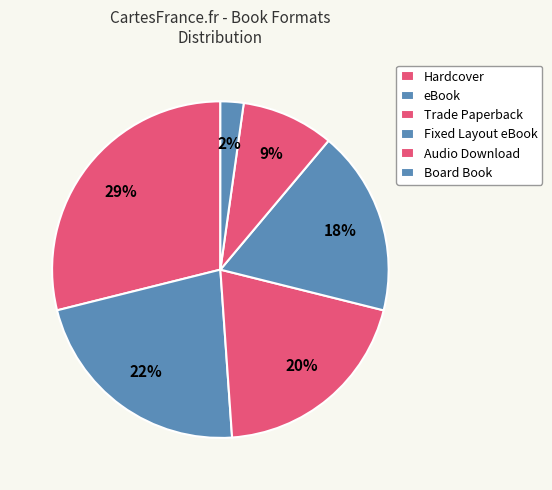

How many slices are in this pie chart?

6